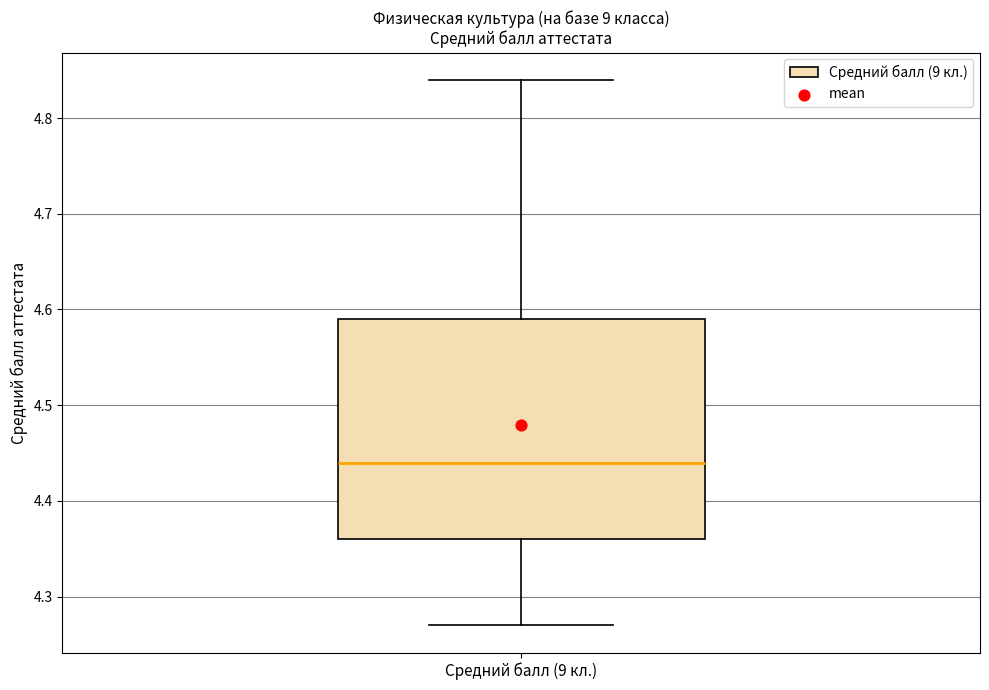

Transcribe this box plot: give where the median line is, the range the box spans, and where the two whiskers end, as read against the y-axis. The values are not printed on the chart, so give them approximately, as read against the axis.

median 4.44, box 4.36 to 4.59, whiskers 4.27 to 4.84